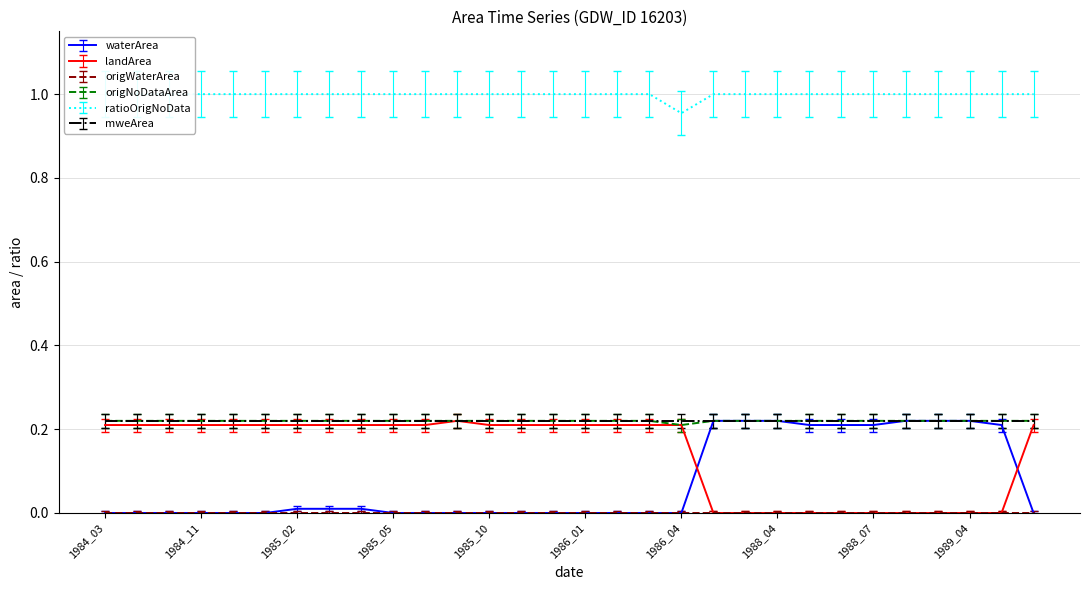

How many lines are shown in the chart?

4